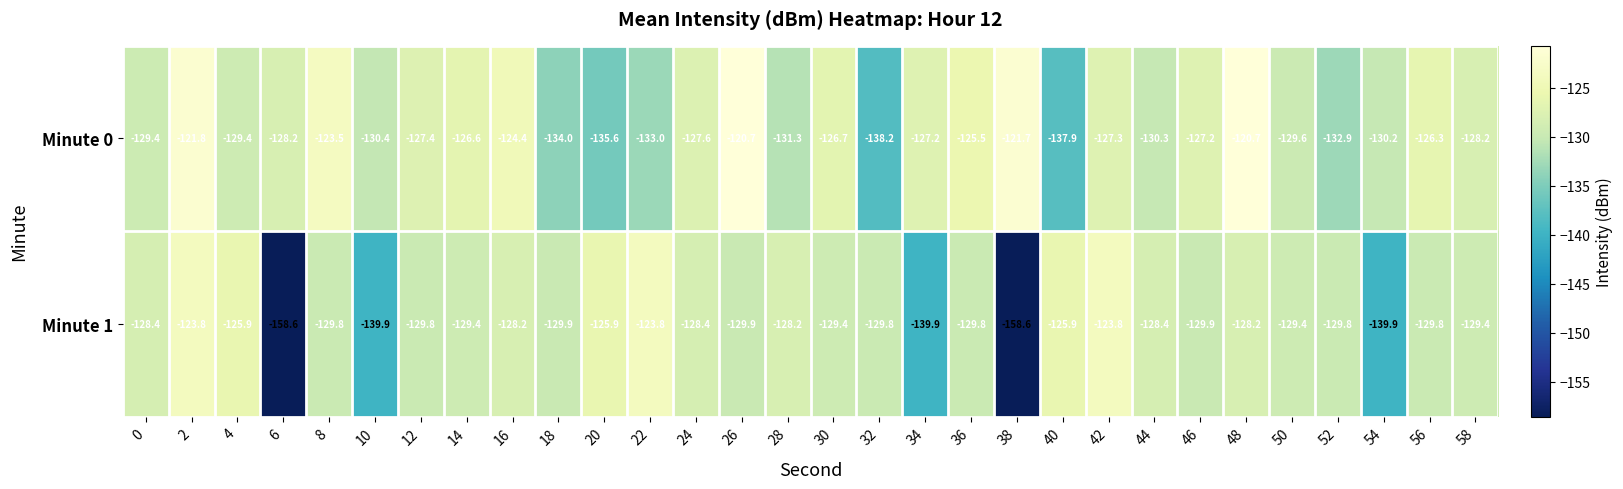

What is the average value of the Minute 0 series?

-128.4